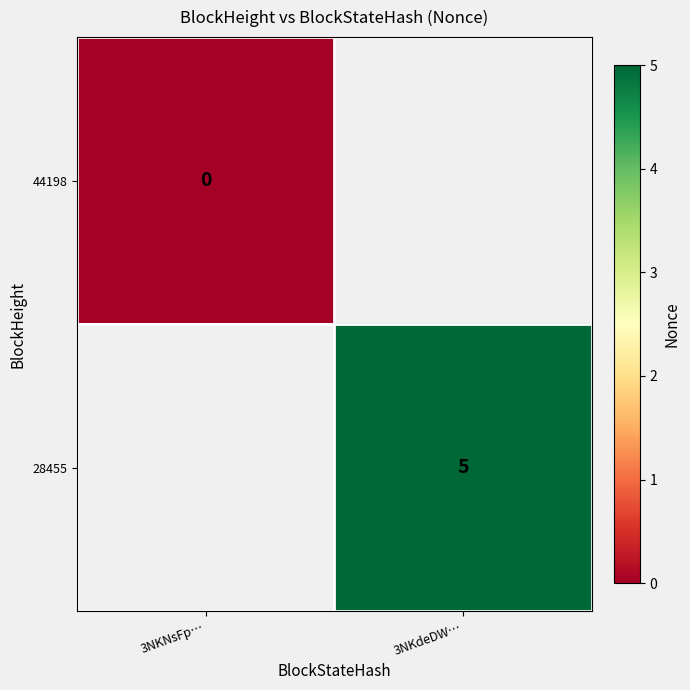

The value of 28455 at 3NKdeDW… is 3. True or false?

False